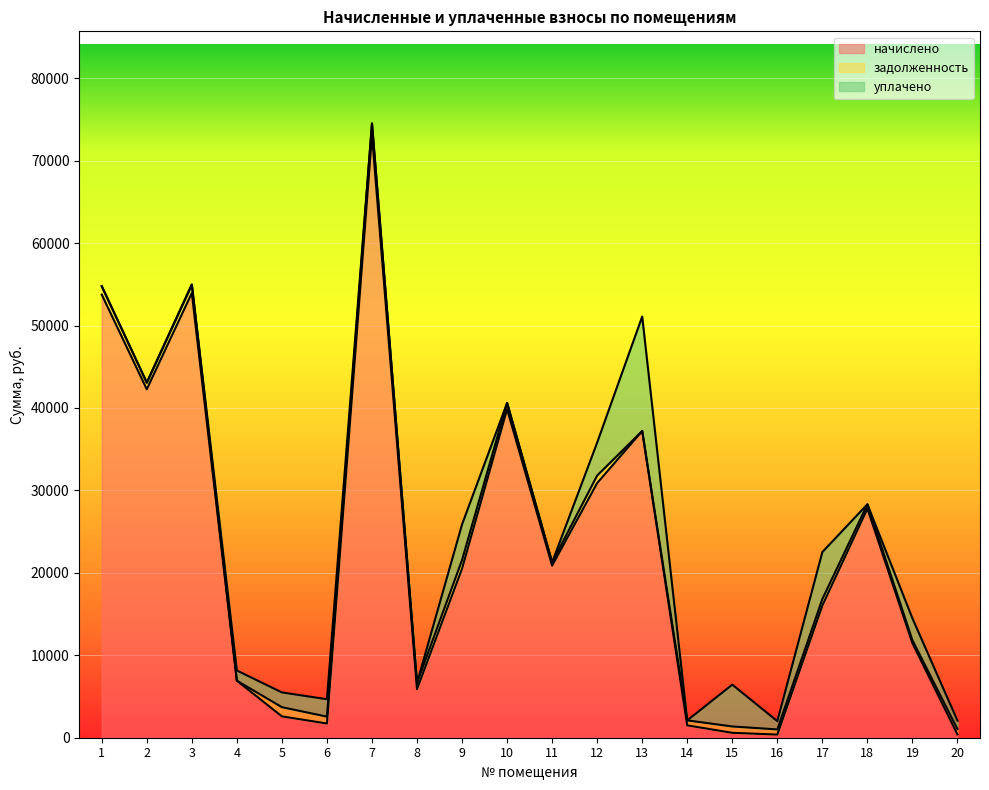

What is the difference between the second highest and second lowest values in the начислено series?

53542.7